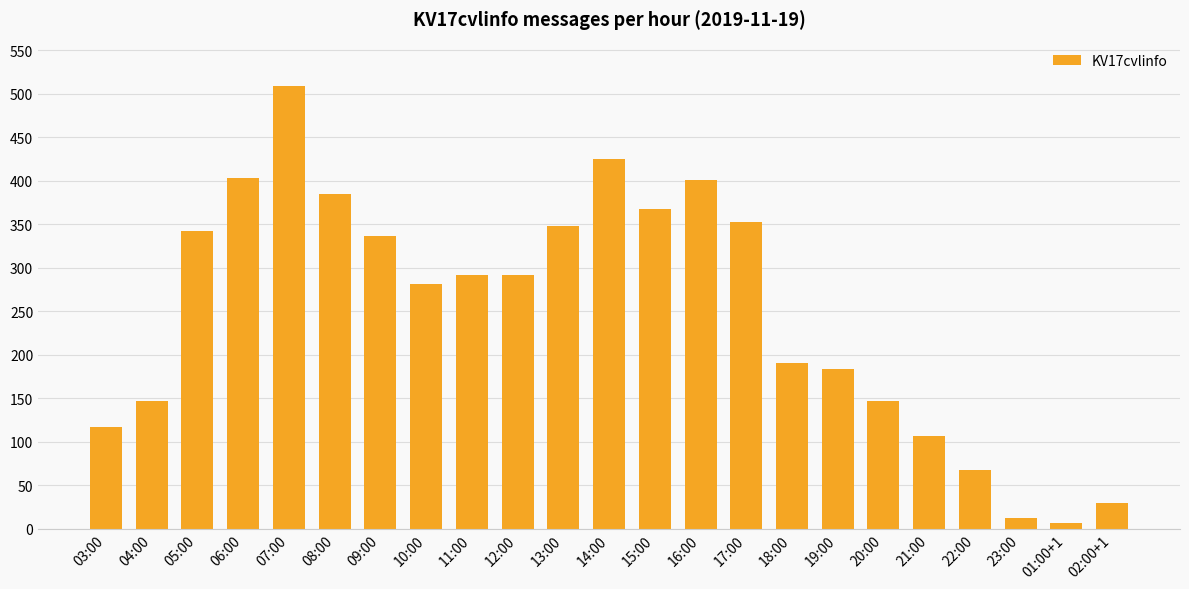

At which category does the chart reach its peak across all series?

07:00